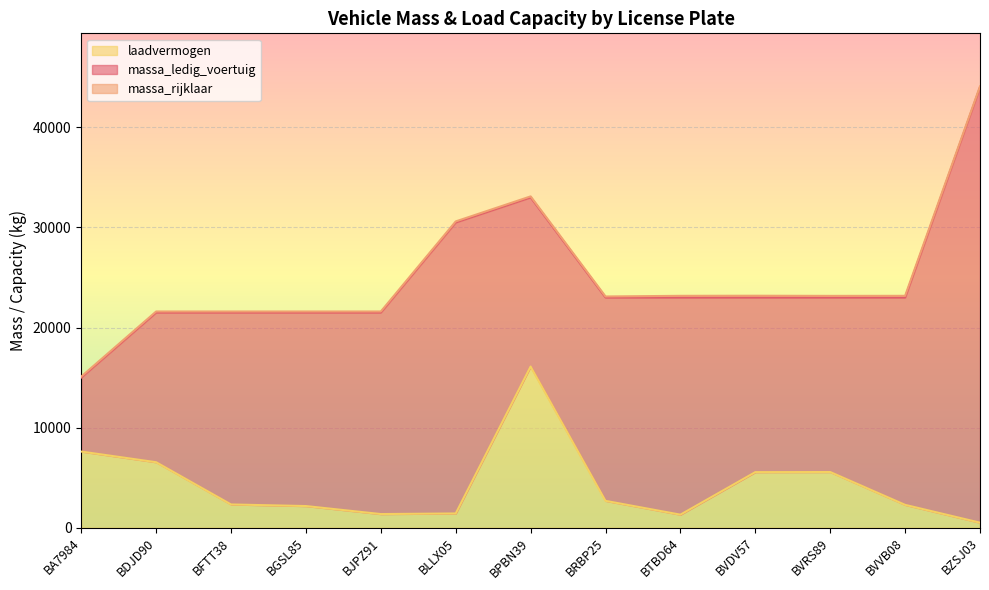

At which category is the sum across all series the highest?

BZSJ03